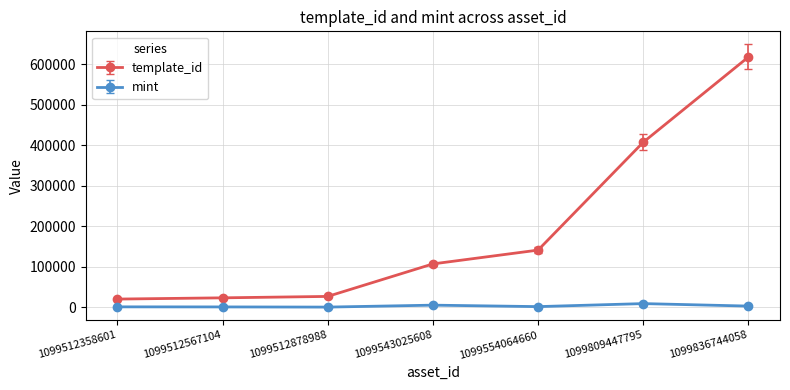

Read the mint value at 1099512878988, to the nearest 10.

50